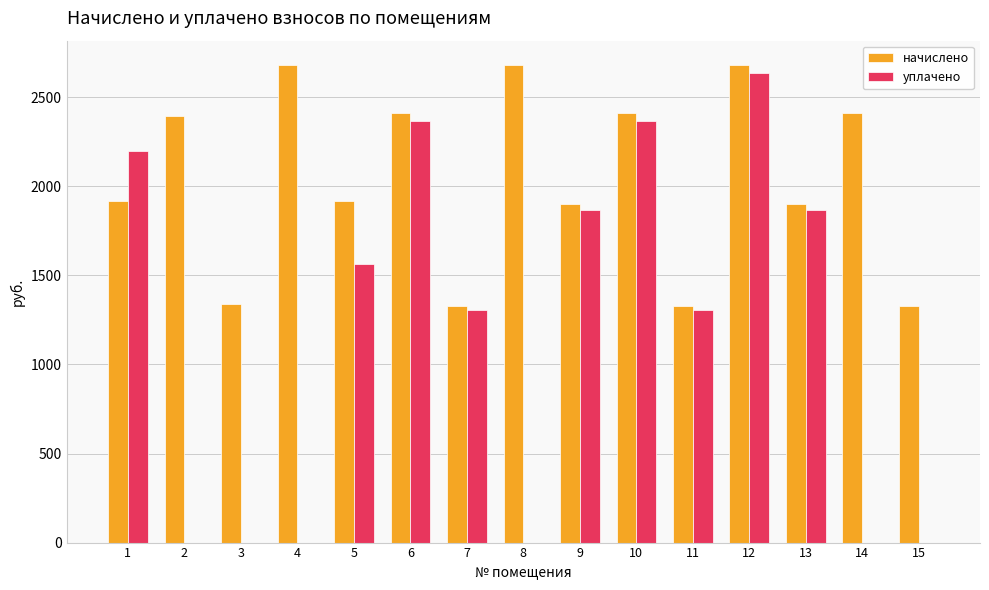

Which series changed the most between 2 and 13?

уплачено